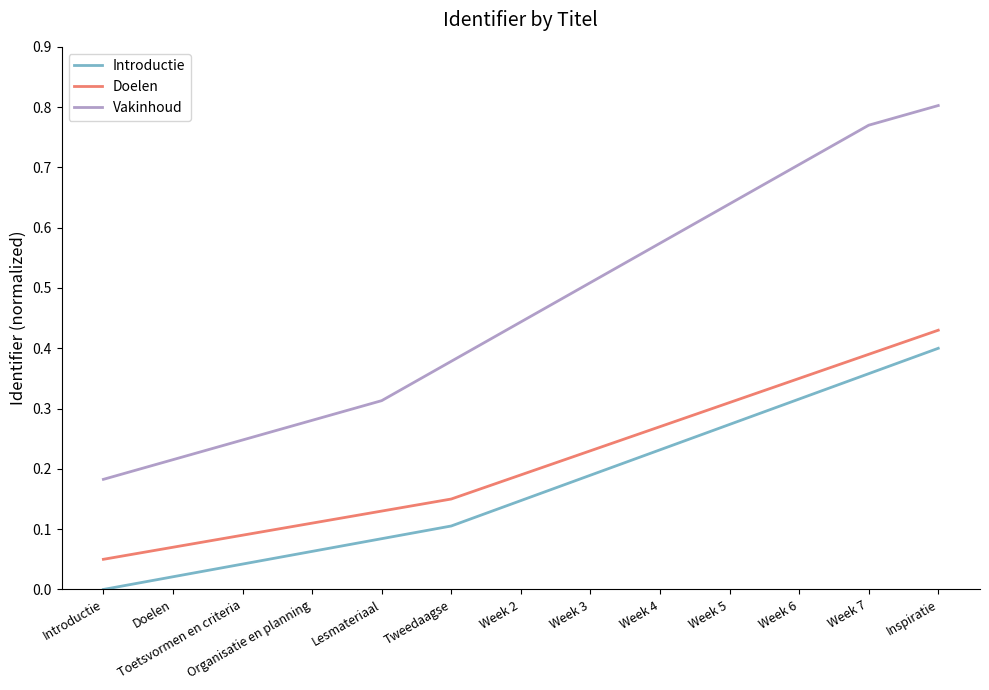

Between Week 7 and Inspiratie, which series saw the biggest shift?

Introductie